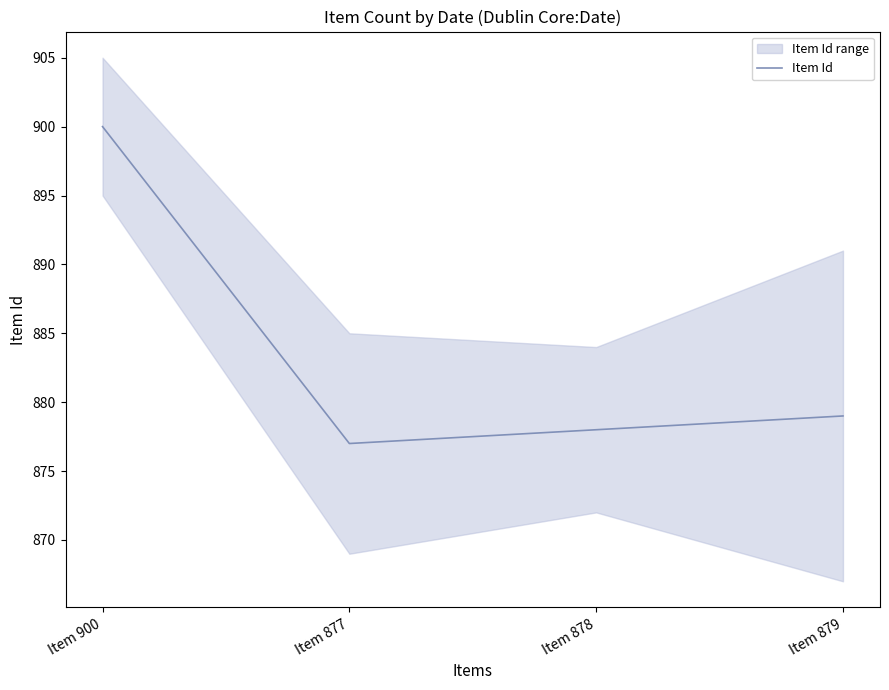

Reading left to right, extract all data points from this chart.

900	877	878	879